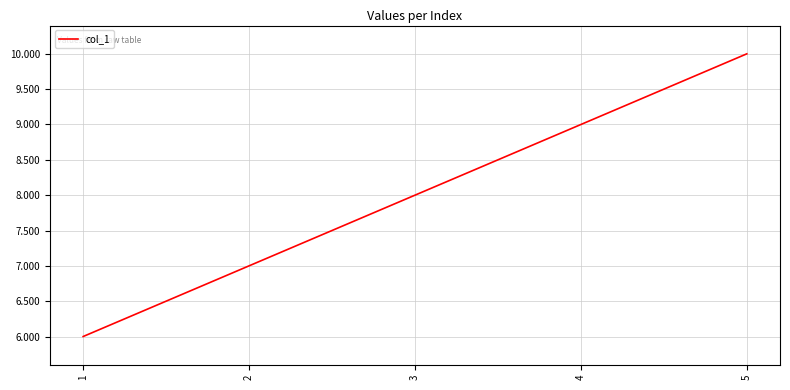

List the labels in order of value, smallest first.

1, 2, 3, 4, 5